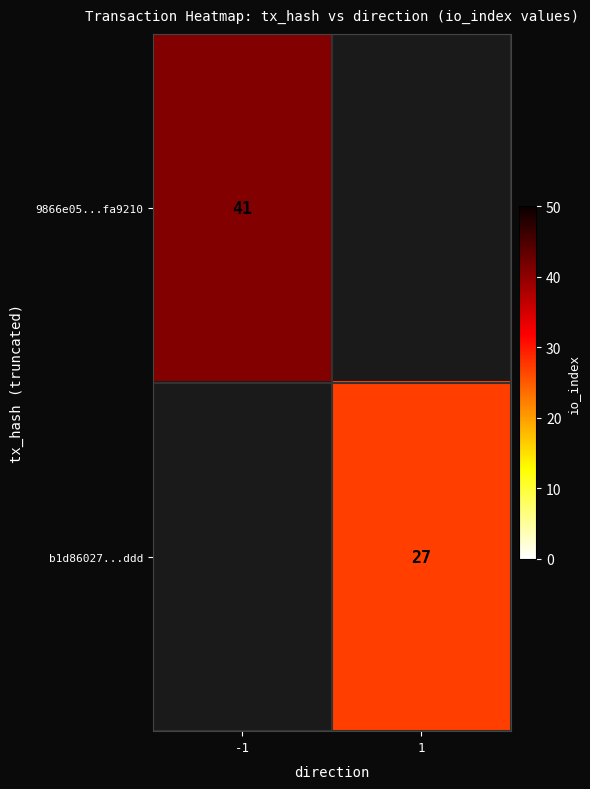

Is it true that 9866e05...fa9210 equals 41 at -1?

True